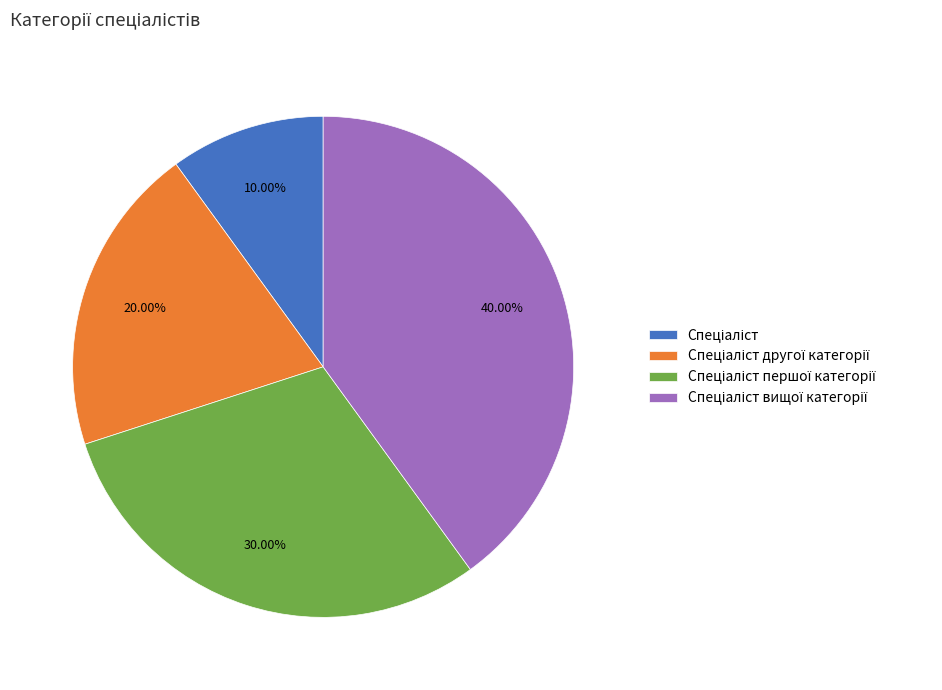

Is there a majority slice in this chart?

No